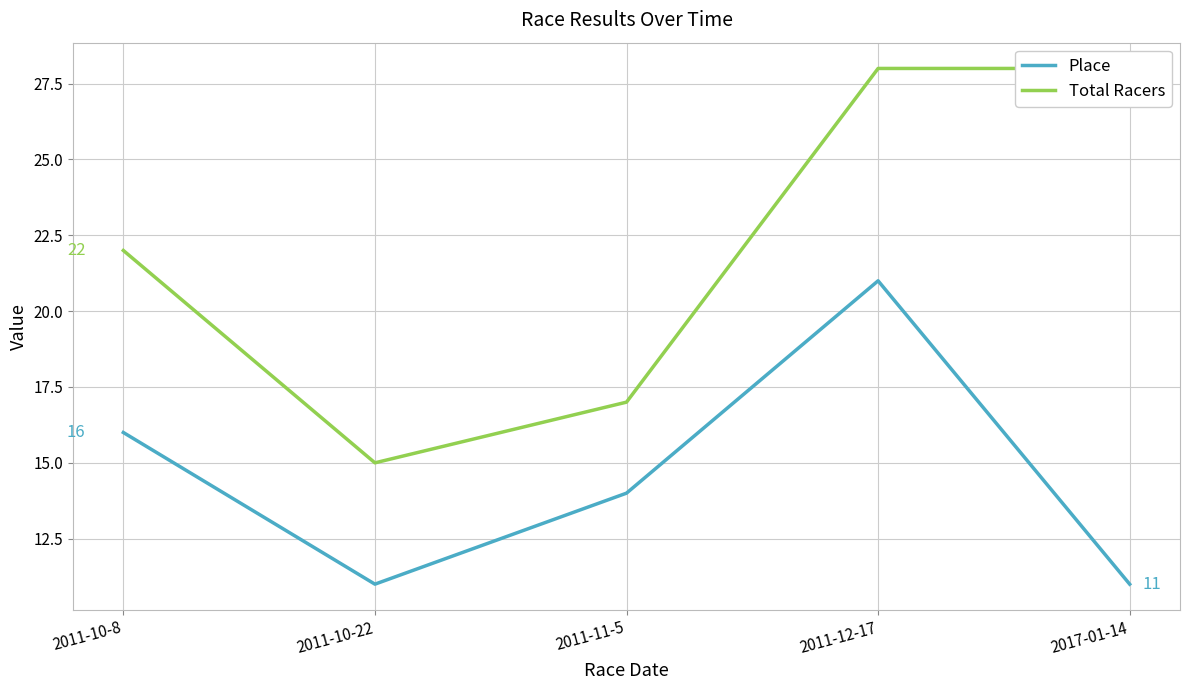

Rank the series by their maximum value, from lowest to highest.

Place, Total Racers